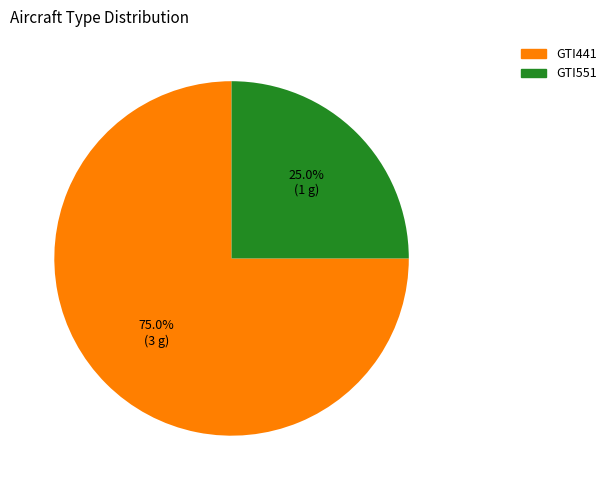

What is the total percentage of GTI551 and GTI441?

100.0%